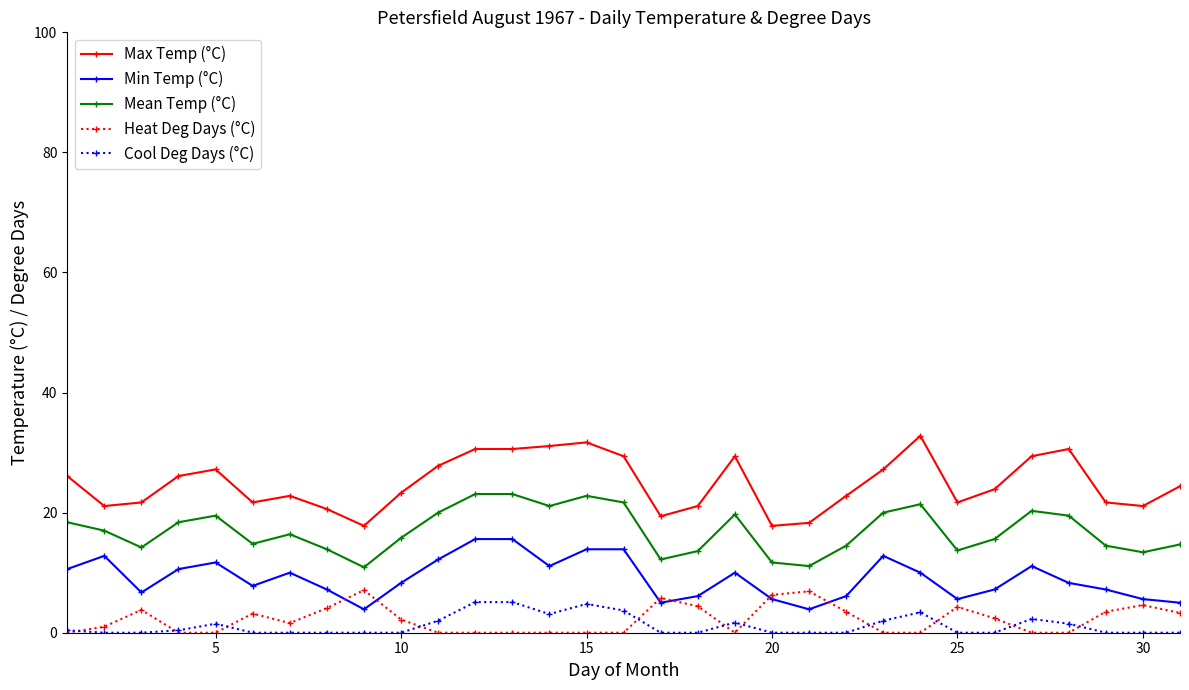

Which series has the widest spread of values?

Max Temp (°C)